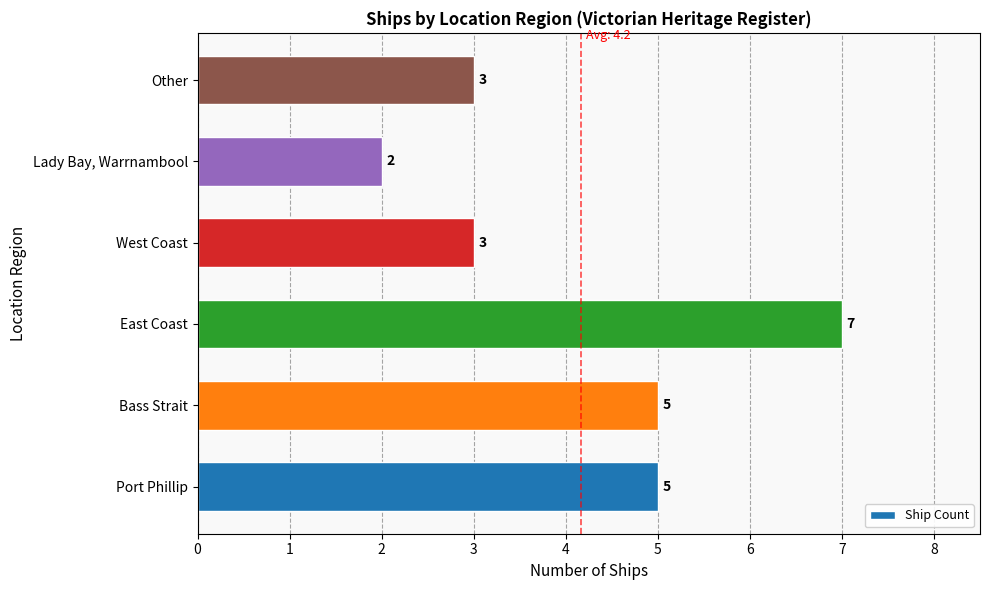

The value at Other is 5. True or false?

False